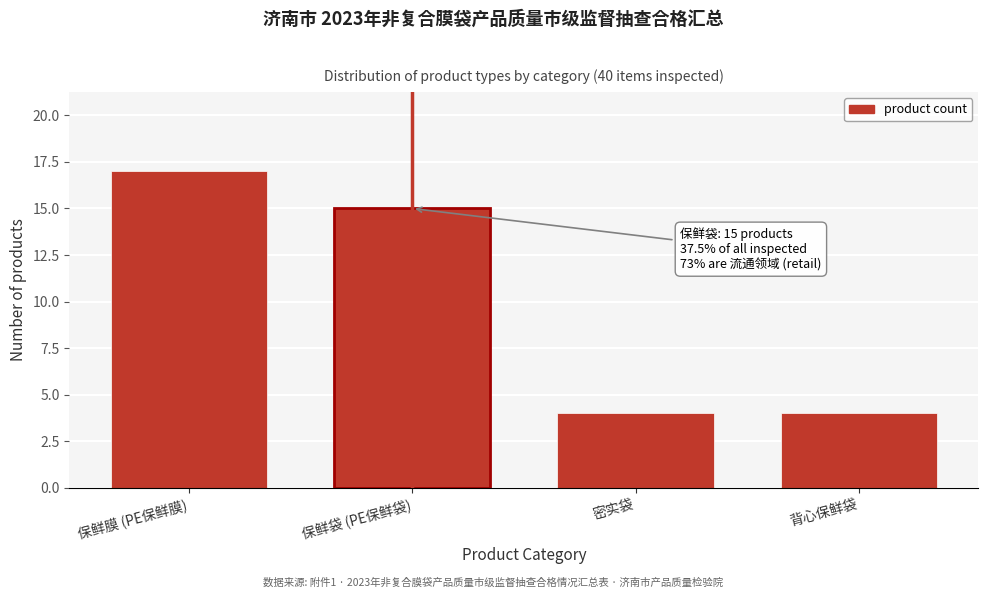

Reading right to left, what are all the values shown in this chart?

背心保鲜袋=4	密实袋=4	保鲜袋 (PE保鲜袋)=15	保鲜膜 (PE保鲜膜)=17